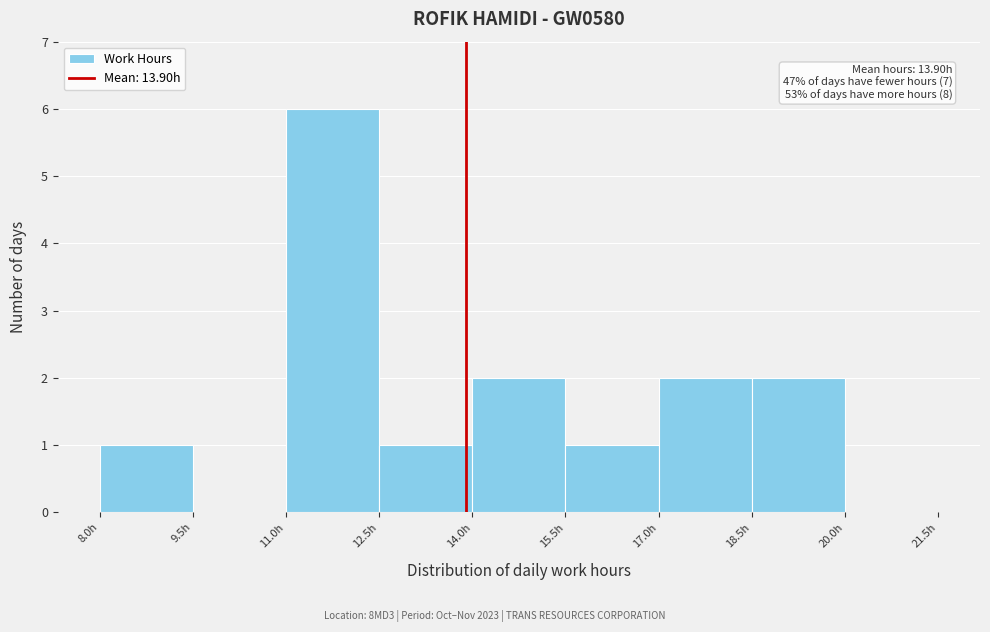

Which range on the x-axis has the tallest bar?

11.0 to 12.5